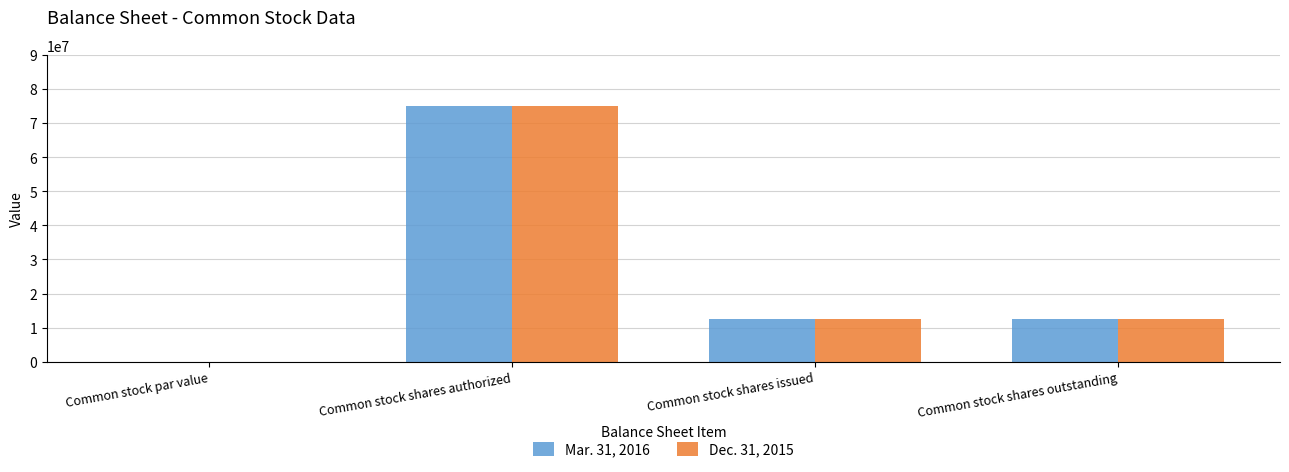

What is the sum of the Dec. 31, 2015 values at Common stock shares authorized and Common stock shares outstanding?

87470338.0